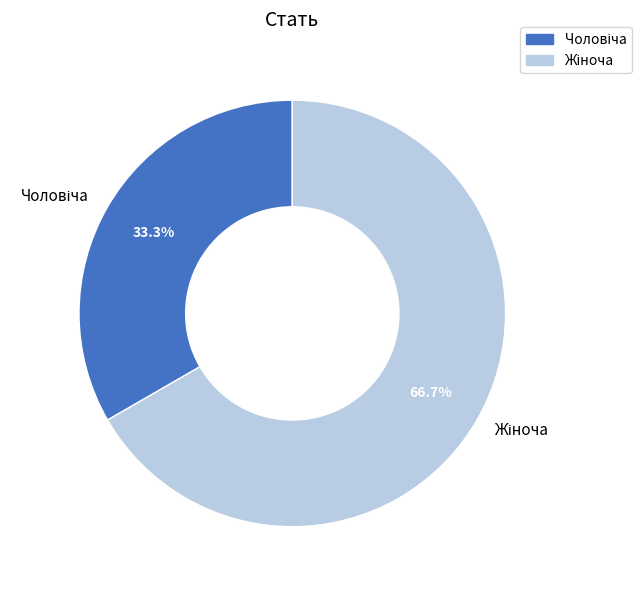

Does any single category account for the majority?

Yes